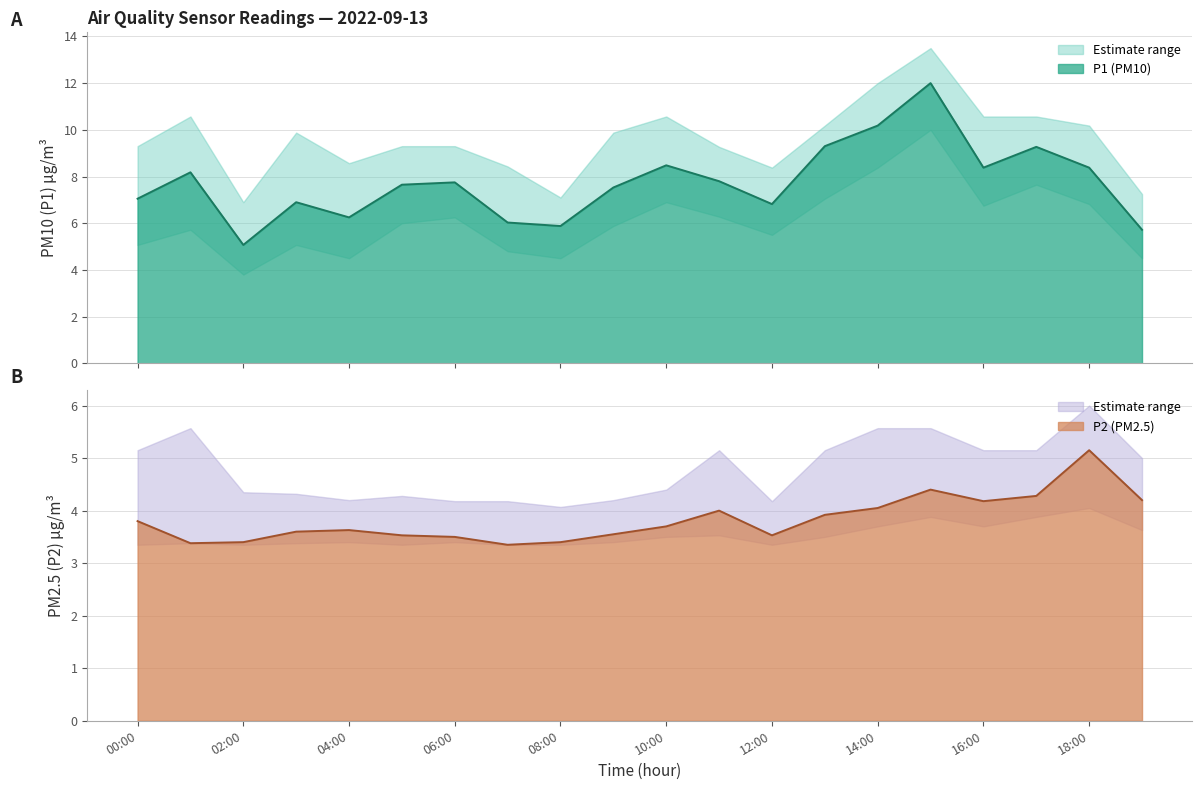

Reading left to right, what are all the values shown in this chart?

P1: 00:00=7.0	01:00=8.2	02:00=5.1	03:00=6.9	04:00=6.2	05:00=7.7	06:00=7.8	07:00=6.0	08:00=5.9	09:00=7.5	10:00=8.5	11:00=7.8	12:00=6.8	13:00=9.3	14:00=10.2	15:00=12.0	16:00=8.4	17:00=9.3	18:00=8.4	19:00=5.7
P2: 00:00=3.8	01:00=3.4	02:00=3.4	03:00=3.6	04:00=3.6	05:00=3.5	06:00=3.5	07:00=3.4	08:00=3.4	09:00=3.5	10:00=3.7	11:00=4.0	12:00=3.5	13:00=3.9	14:00=4.0	15:00=4.4	16:00=4.2	17:00=4.3	18:00=5.2	19:00=4.2